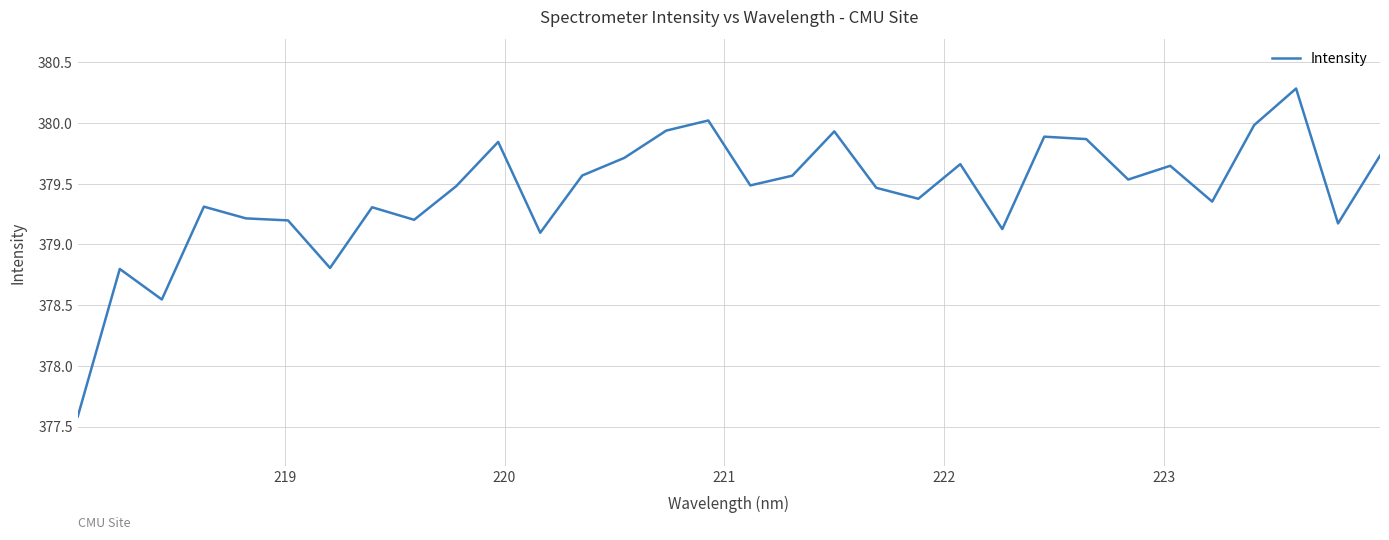

What is the difference between the maximum and minimum values?

2.7